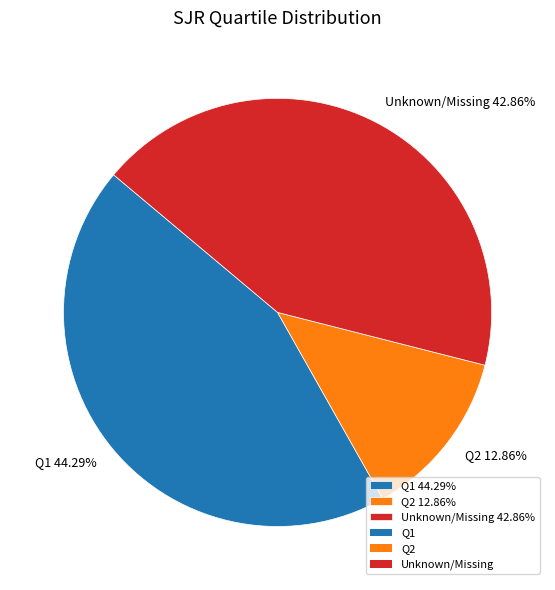

Which slice is the largest?

Q1 44.29%